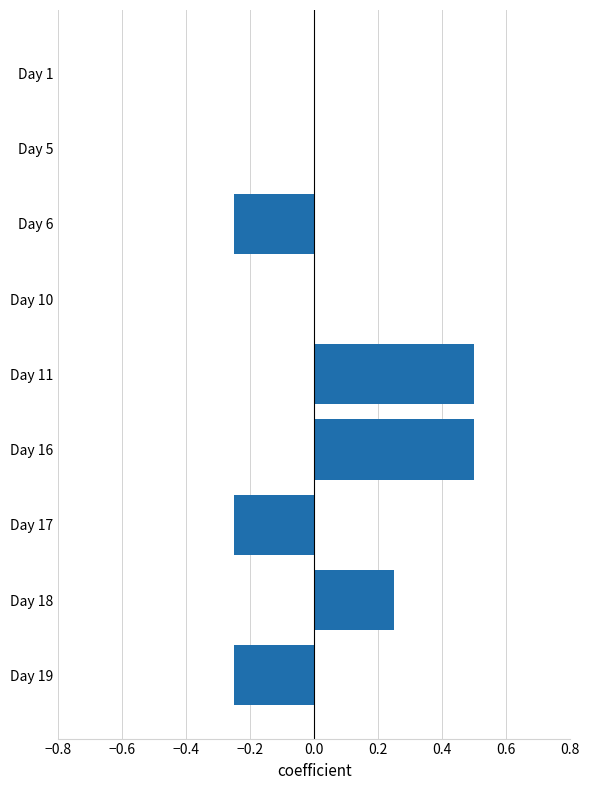

Is it true that the value at Day 18 is 0.1?

False